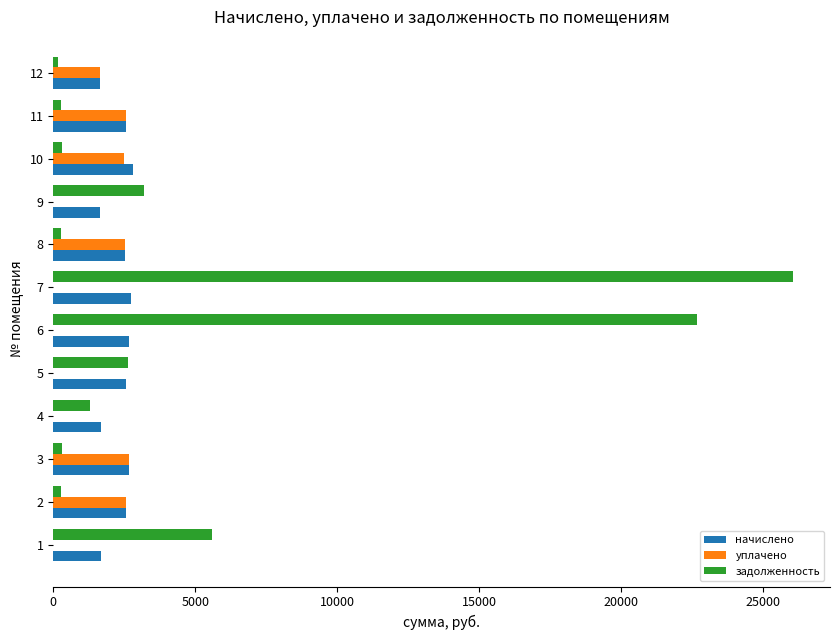

Which series has the largest total across all categories?

задолженность